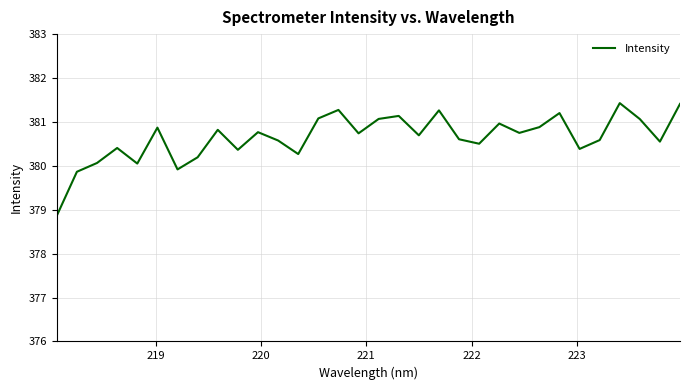

What is the difference between the maximum and minimum values?

2.6